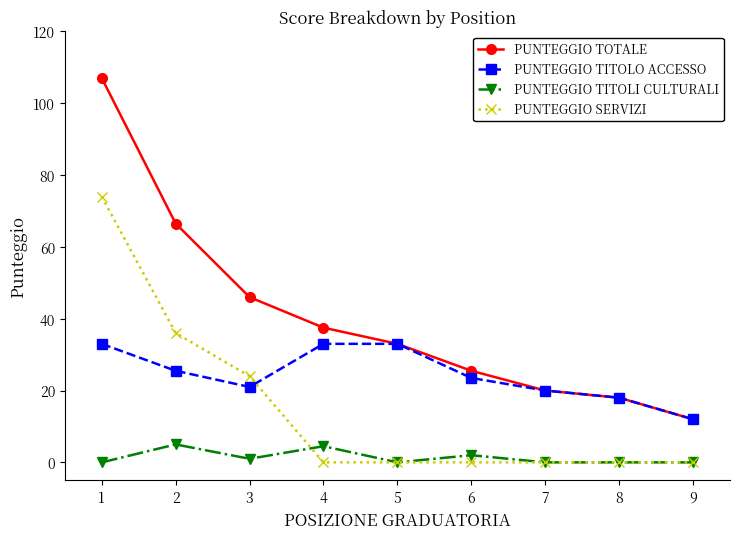

What is the value of the PUNTEGGIO TOTALE point at the 7th from the left?

20.0